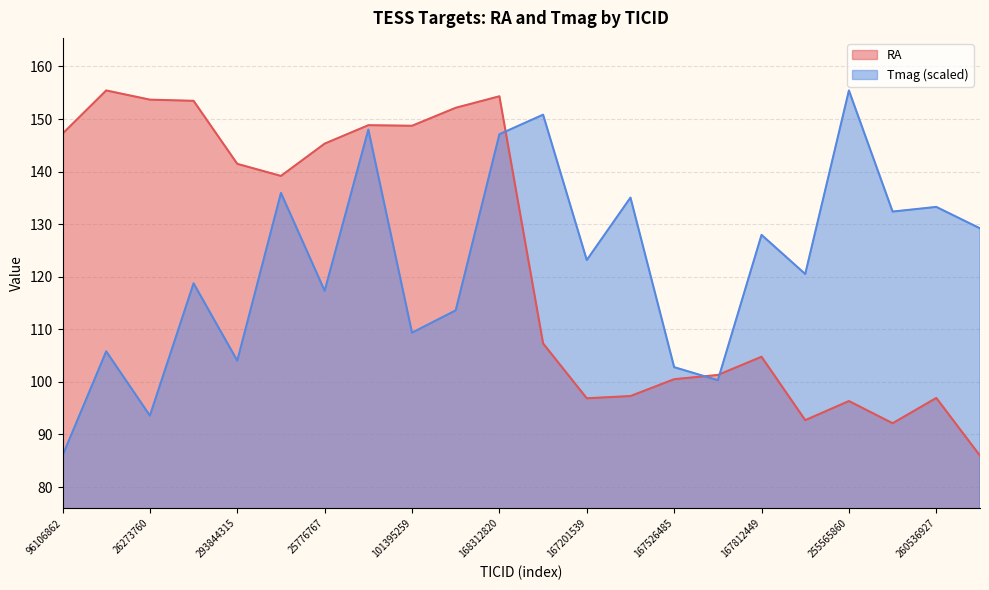

At which category is the sum across all series the highest?

168312820